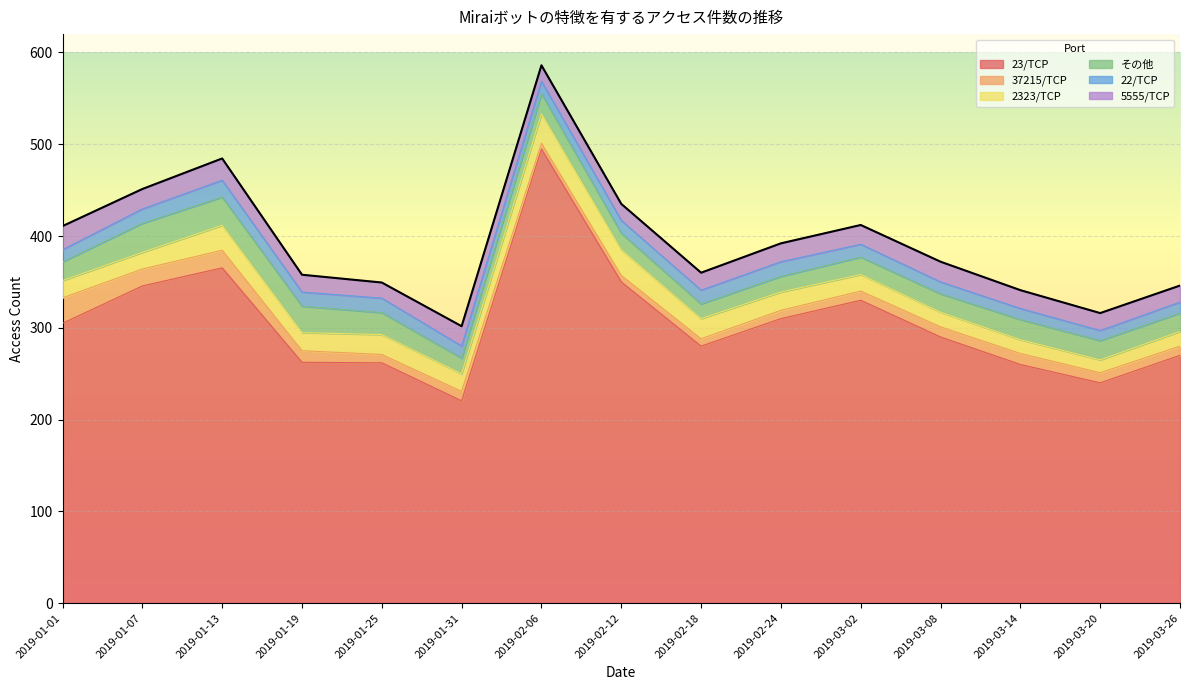

What is the highest value of the 2323/TCP series?

32.1